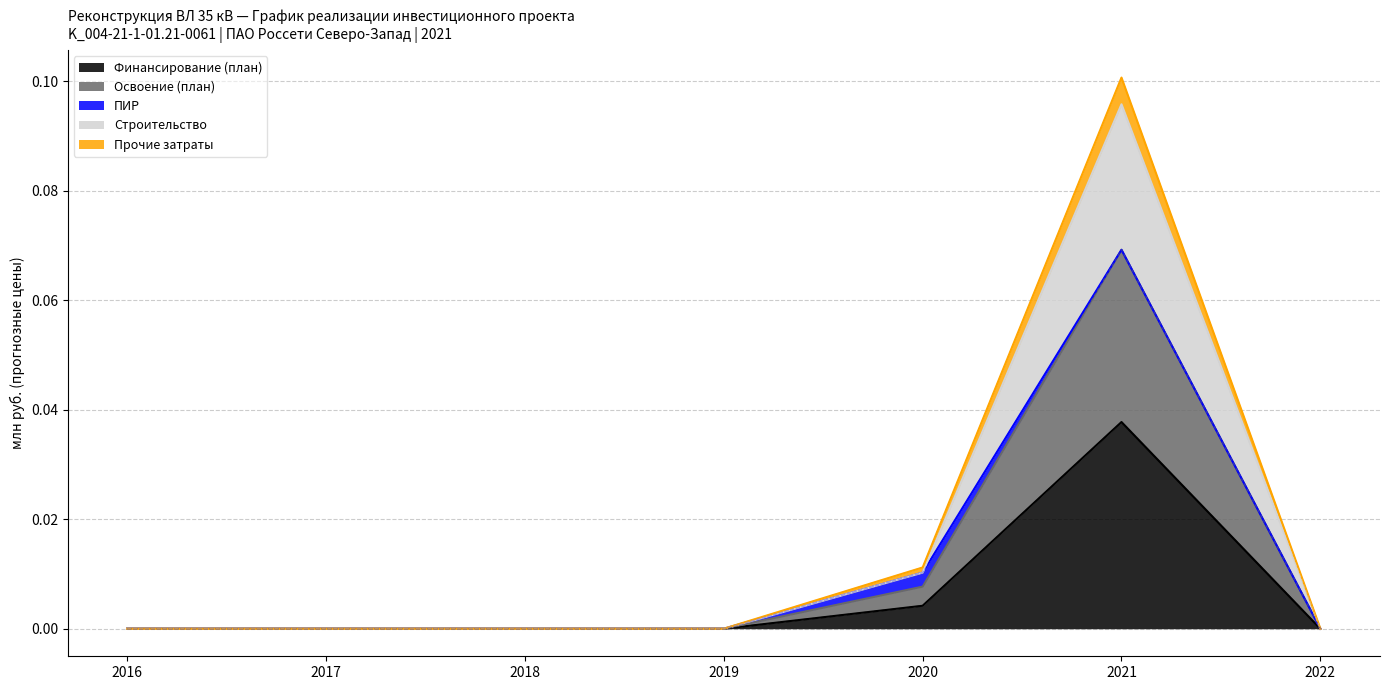

True or false: Прочие затраты has more than 0 interior local peaks.

True